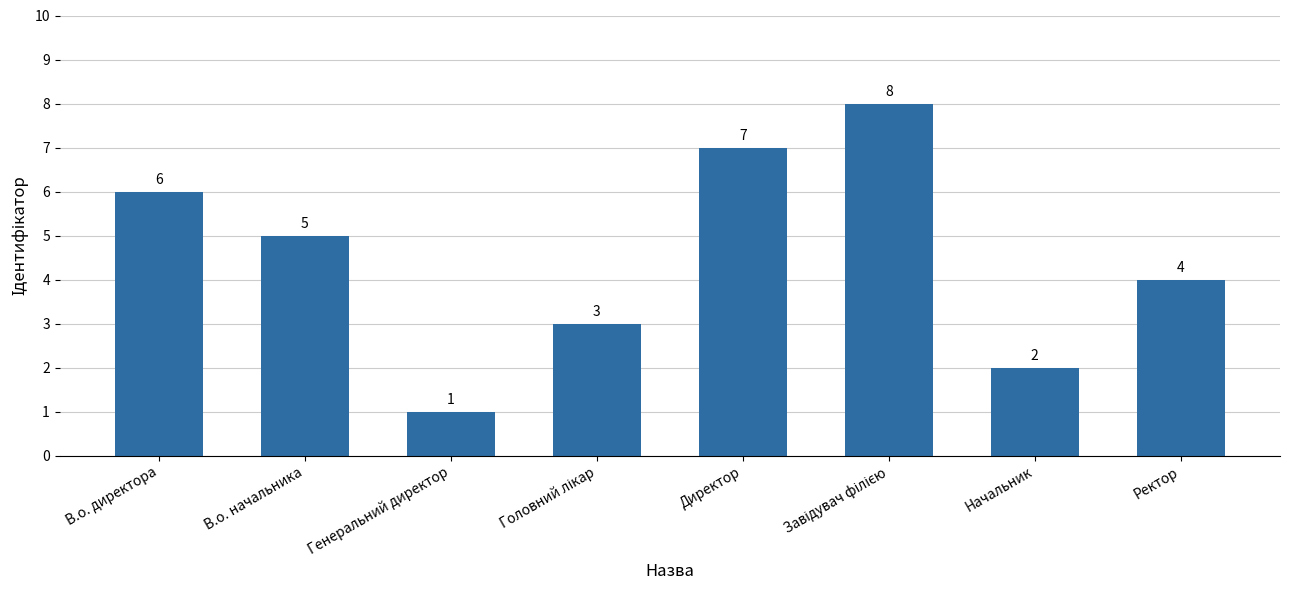

What is the value of the 8th bar from the left?

4